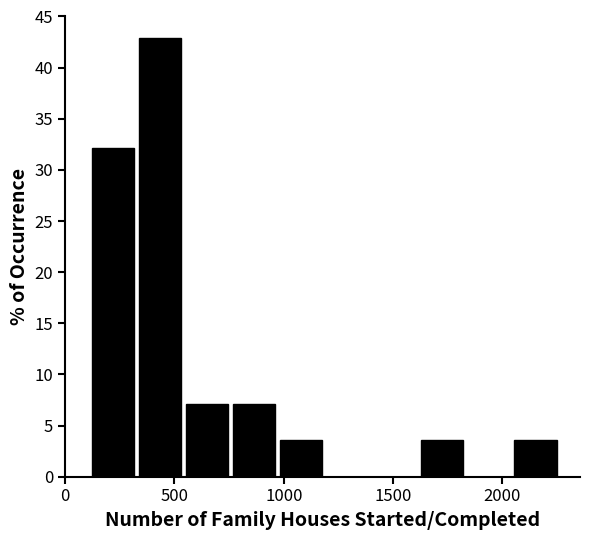

Which range on the x-axis has the tallest bar?

350 to 550